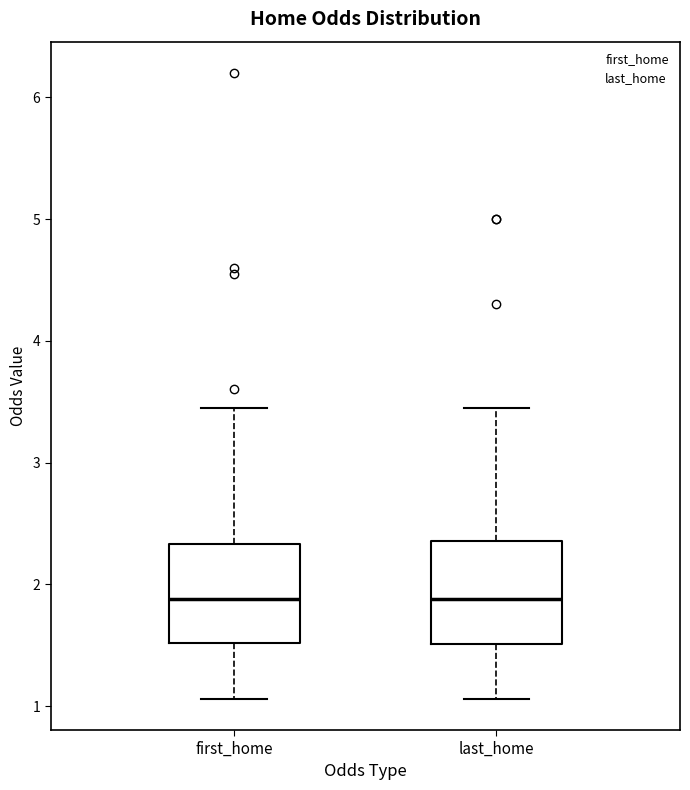

Reading left to right, transcribe this box plot: for each box, give where its median line is, the range the box spans, and where its two whiskers end, as read against the y-axis. The values are not printed on the chart, so give them approximately, as read against the axis.

first_home: median 1.9, box 1.5 to 2.3, whiskers 1.1 to 3.5
last_home: median 1.9, box 1.5 to 2.4, whiskers 1.1 to 3.5